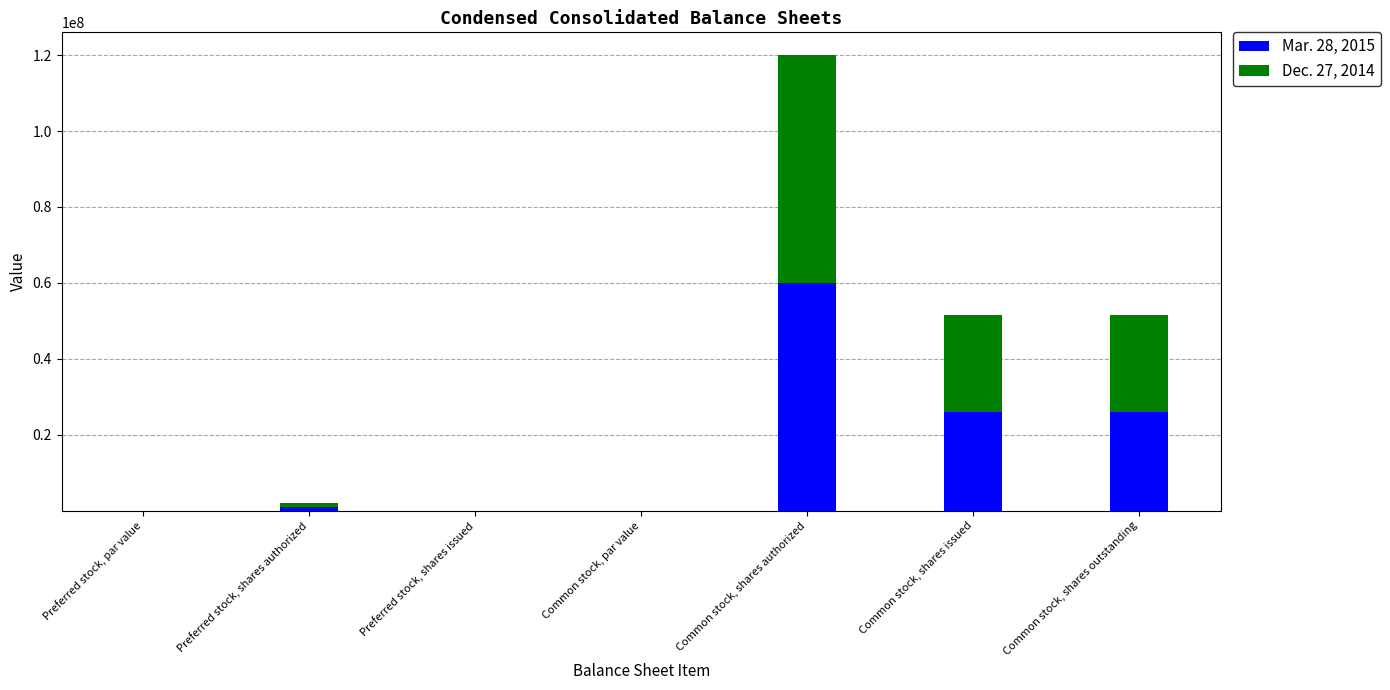

At which category is the sum across all series the highest?

Common stock, shares authorized